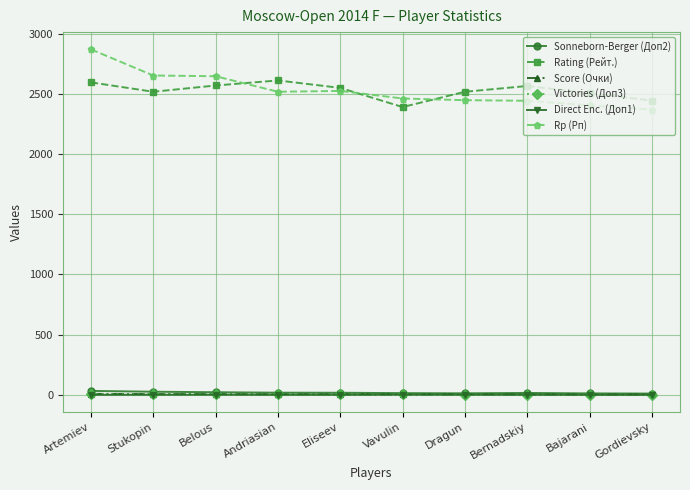

True or false: Victories (Доп3) has more than 0 interior local peaks.

True